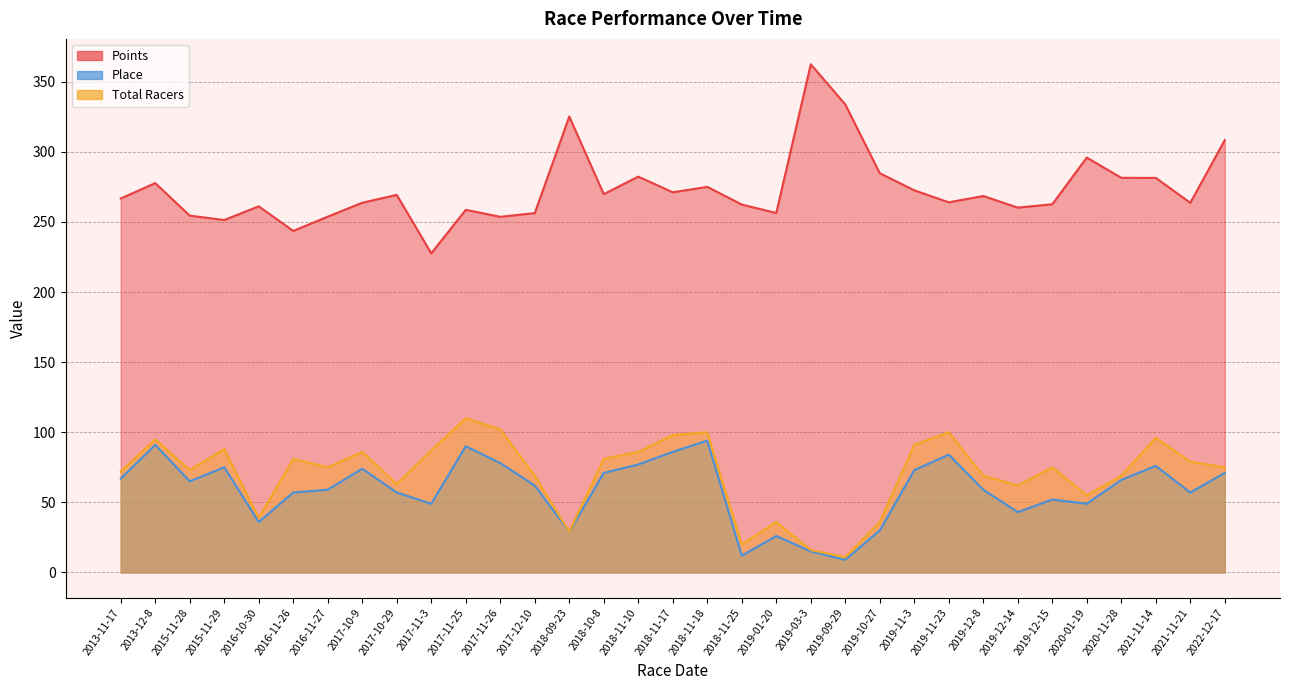

Is the value of Total Racers at 2019-09-29 greater than the value of Points at 2019-03-3?

No